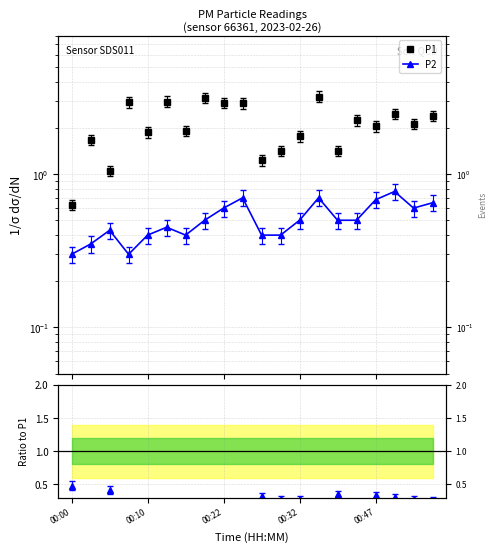

True or false: P1 has more than 1 points higher than both neighbors.

True